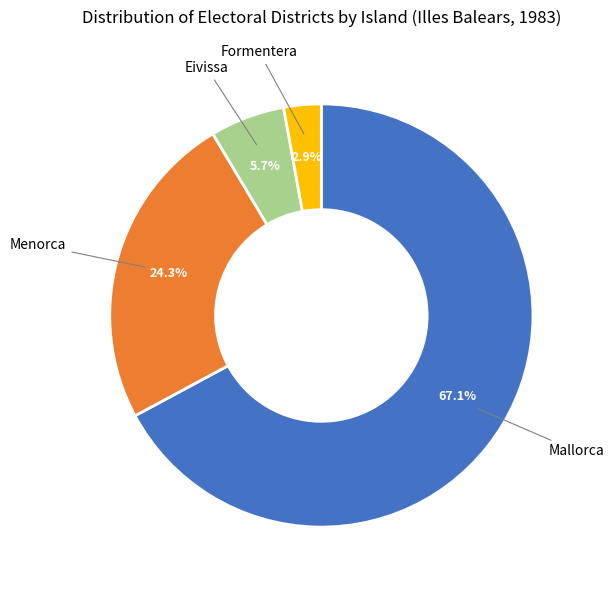

Is there a majority slice in this chart?

Yes